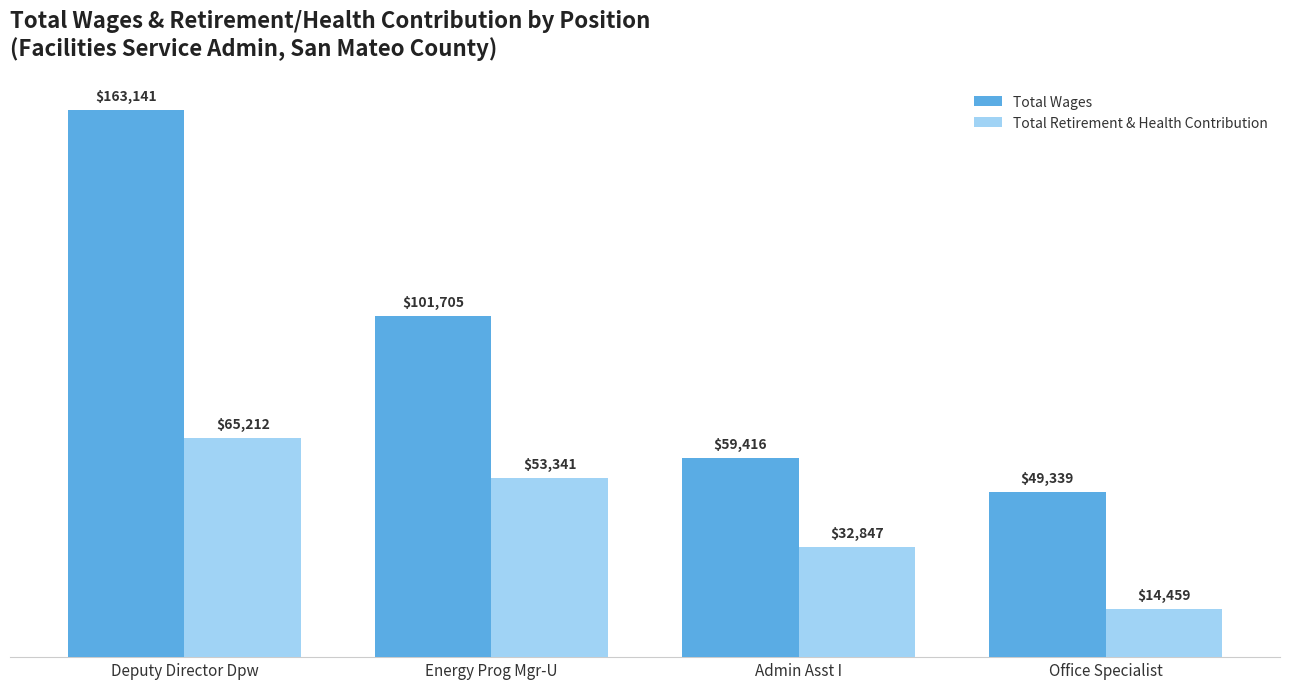

How many distinct data groups are displayed?

2